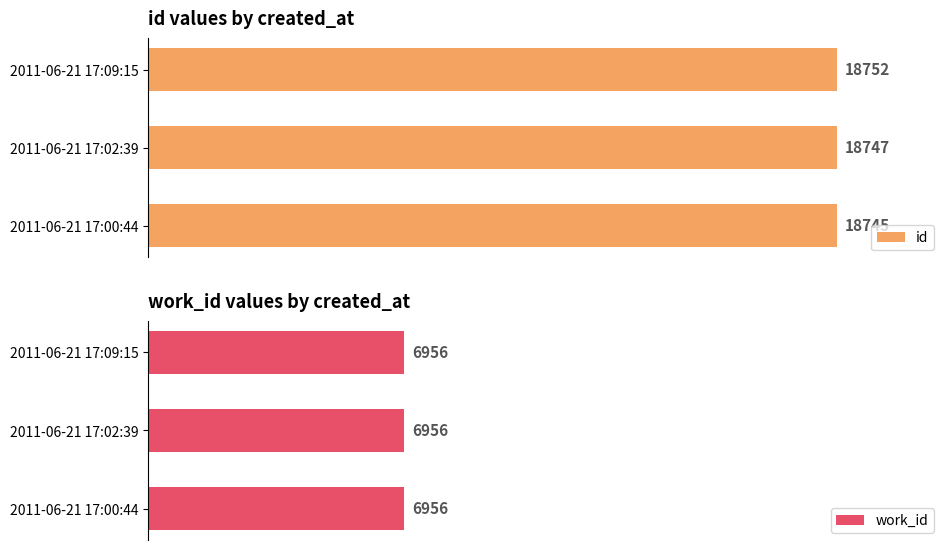

Between 0 and 5000, which series saw the biggest shift?

id